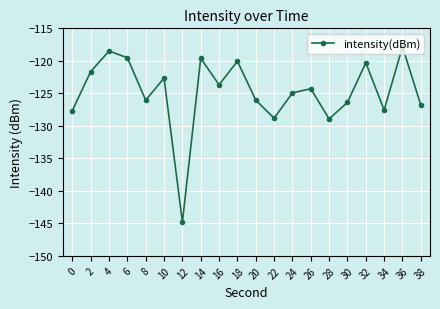

How many interior local peaks (higher than both neighbors) does the data have?

7